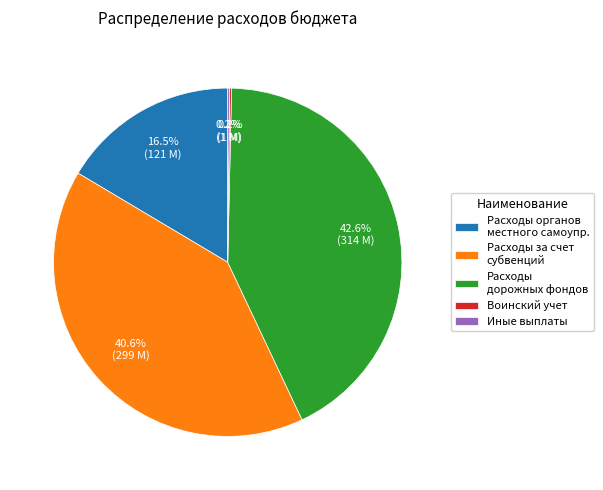

What percentage is NOT represented by Расходы дорожных фондов?

57.4%